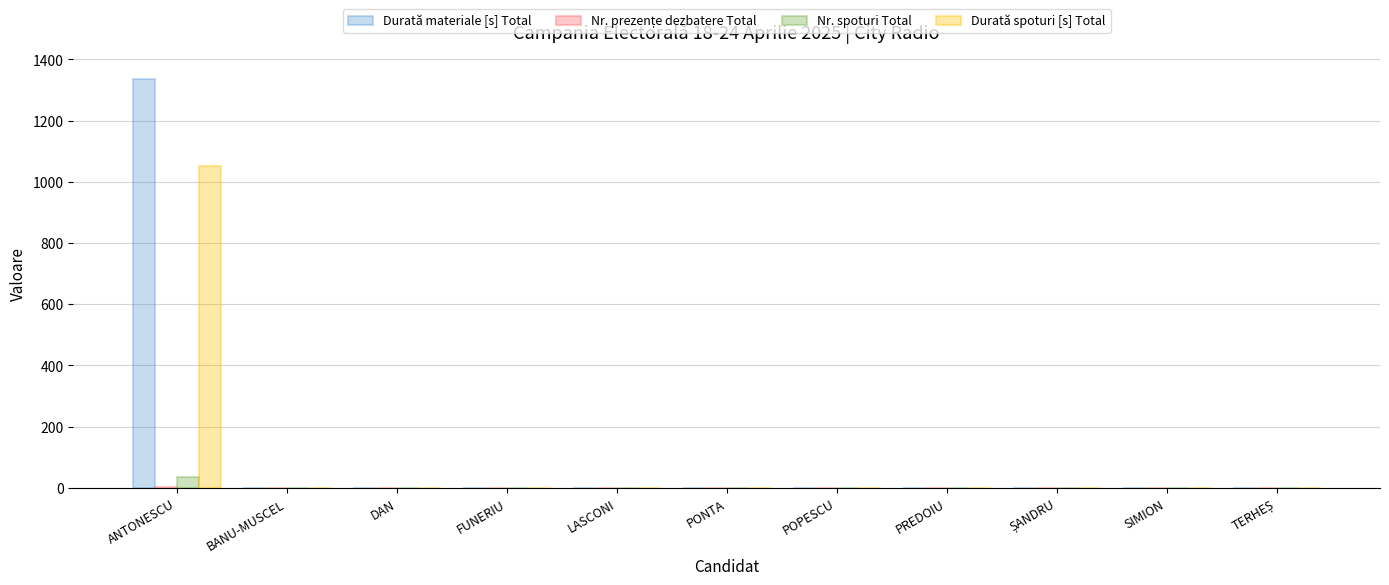

True or false: Durată spoturi [s] Total has a value of 0 at BANU-MUSCEL.

True